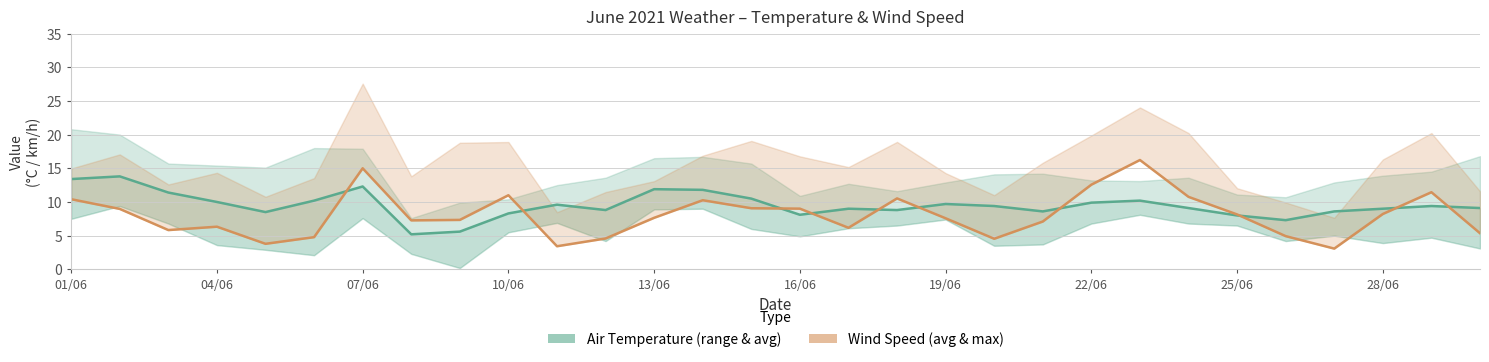

How many distinct data groups are displayed?

2